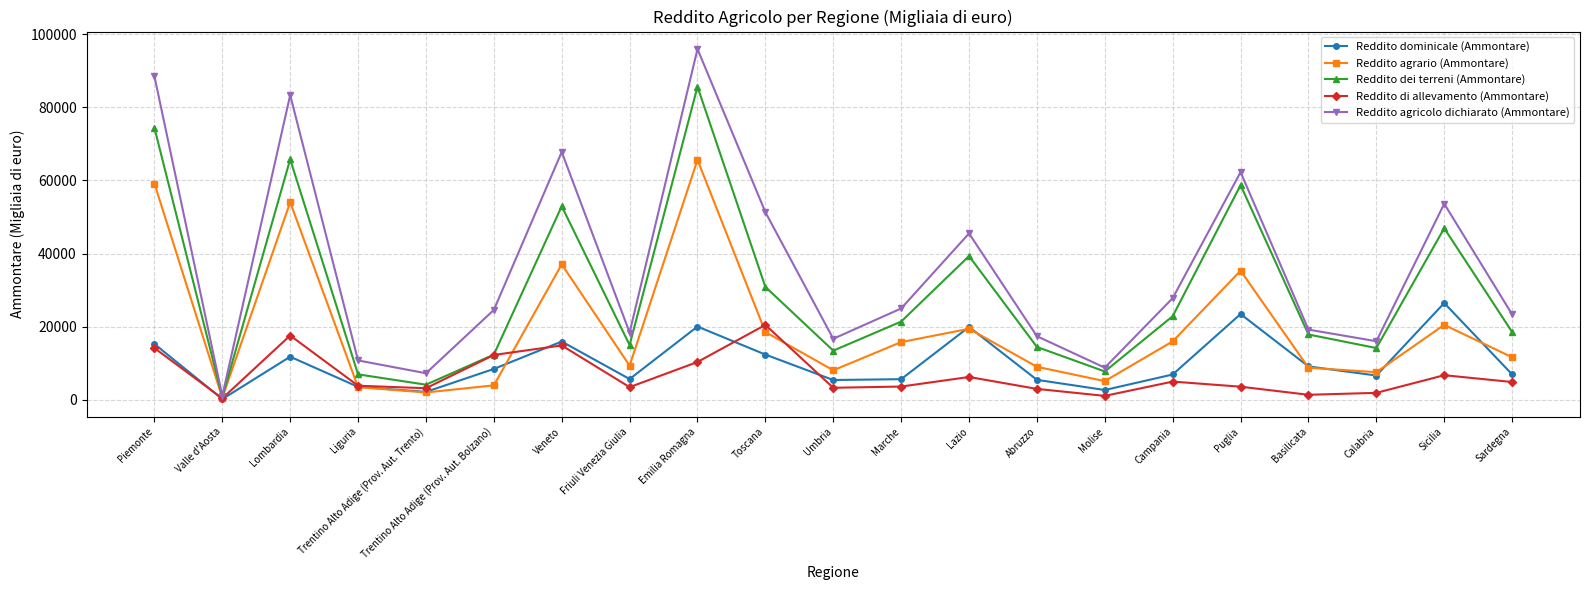

Which series changed the most between Trentino Alto Adige (Prov. Aut. Trento) and Trentino Alto Adige (Prov. Aut. Bolzano)?

Reddito agricolo dichiarato (Ammontare)